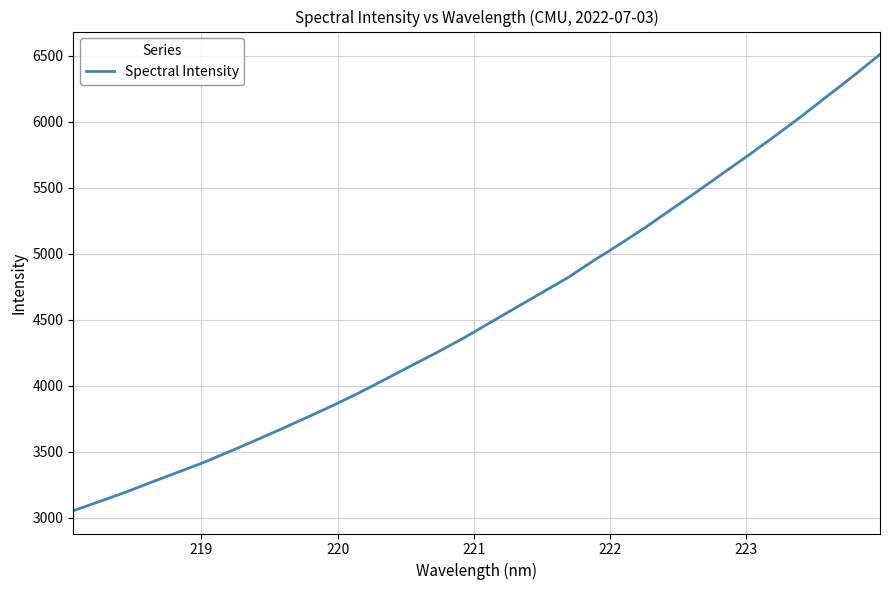

What is the difference between the maximum and minimum values?

3455.8